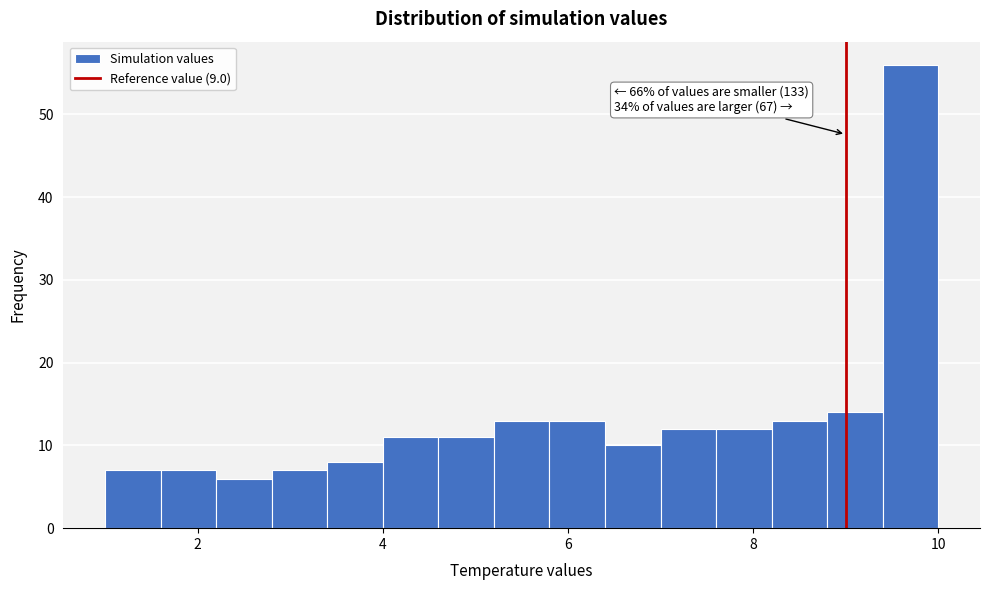

Read against the x-axis, roughly where is the centre of the tallest bar?

9.6